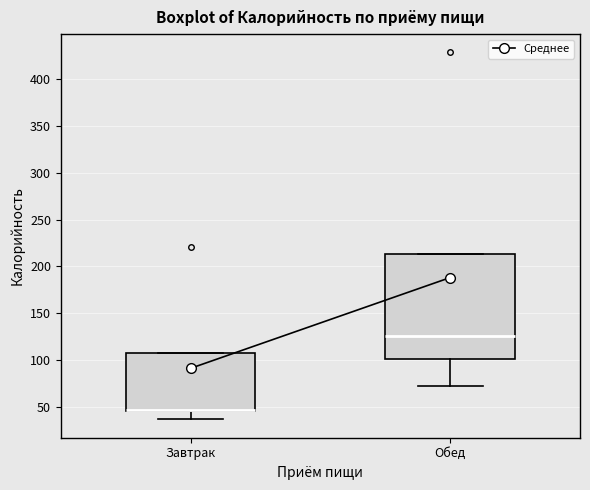

Reading left to right, read every box against the y-axis: the position of its median line, the range the box covers, and the ends of its whiskers. The values are not printed on the chart, so give them approximately, as read against the axis.

Завтрак: median 45 (drawn on the box's lower edge), box 45 to 105, whiskers 35 to 105
Обед: median 125, box 100 to 215, whiskers 70 to 215